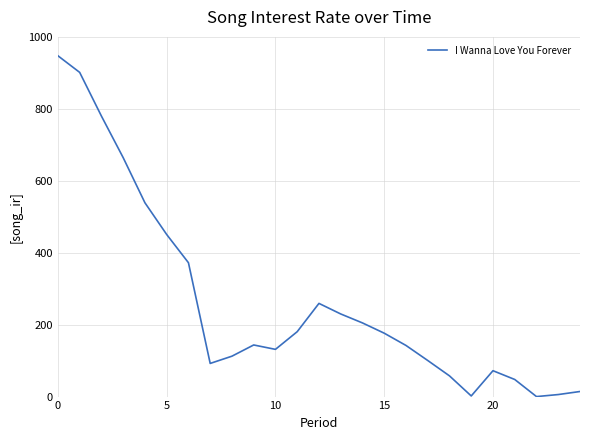

What is the maximum value shown in the chart?

947.5